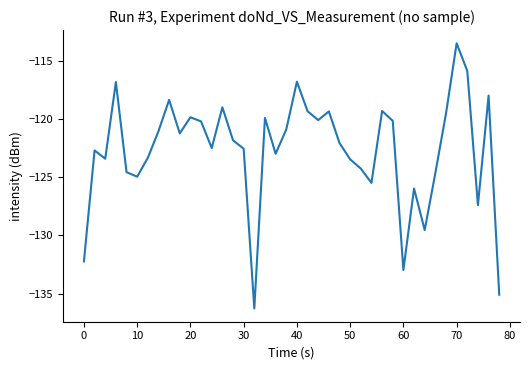

What is the minimum value shown in the chart?

-136.3